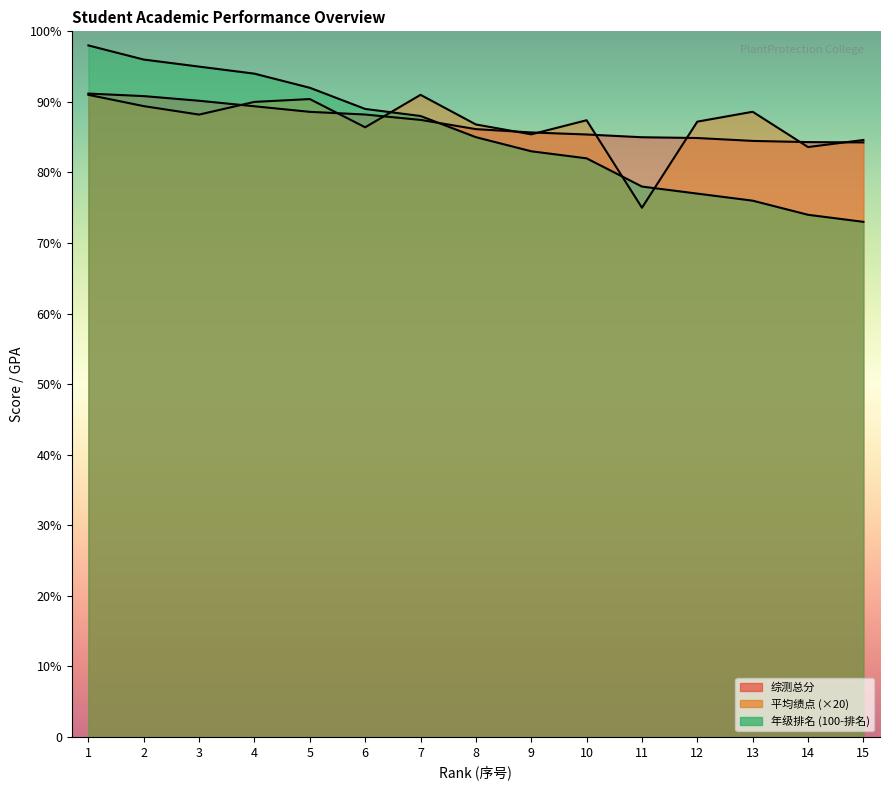

What is the highest value of the 平均绩点 series?

91.0